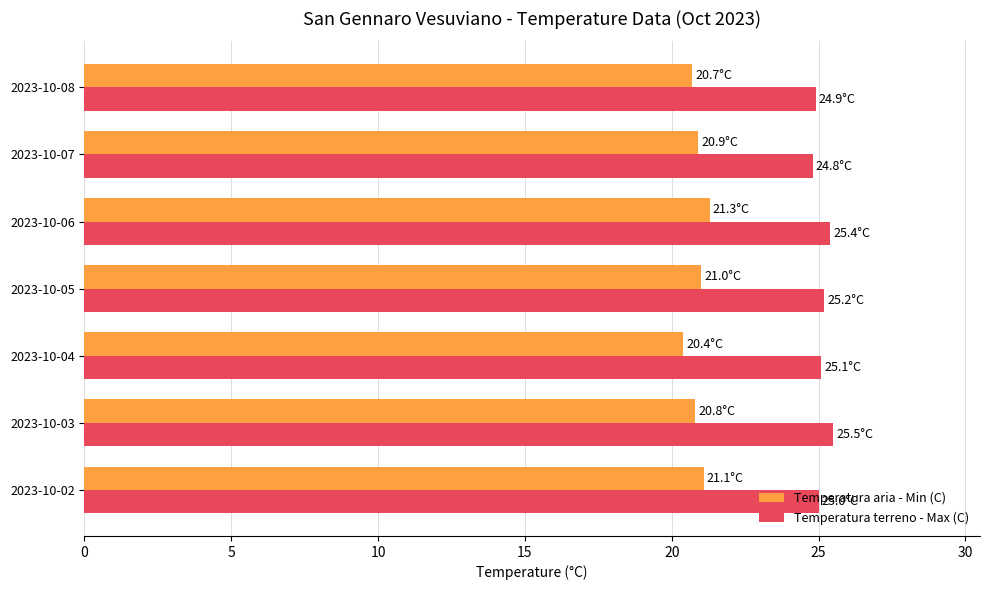

List the series in order of their peak value, lowest first.

Temperatura aria - Min (C), Temperatura terreno - Max (C)